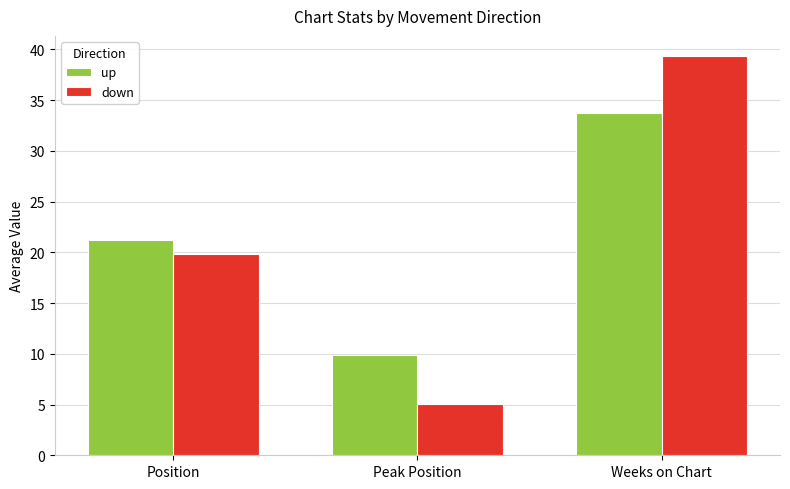

Count the number of data series in this chart.

2